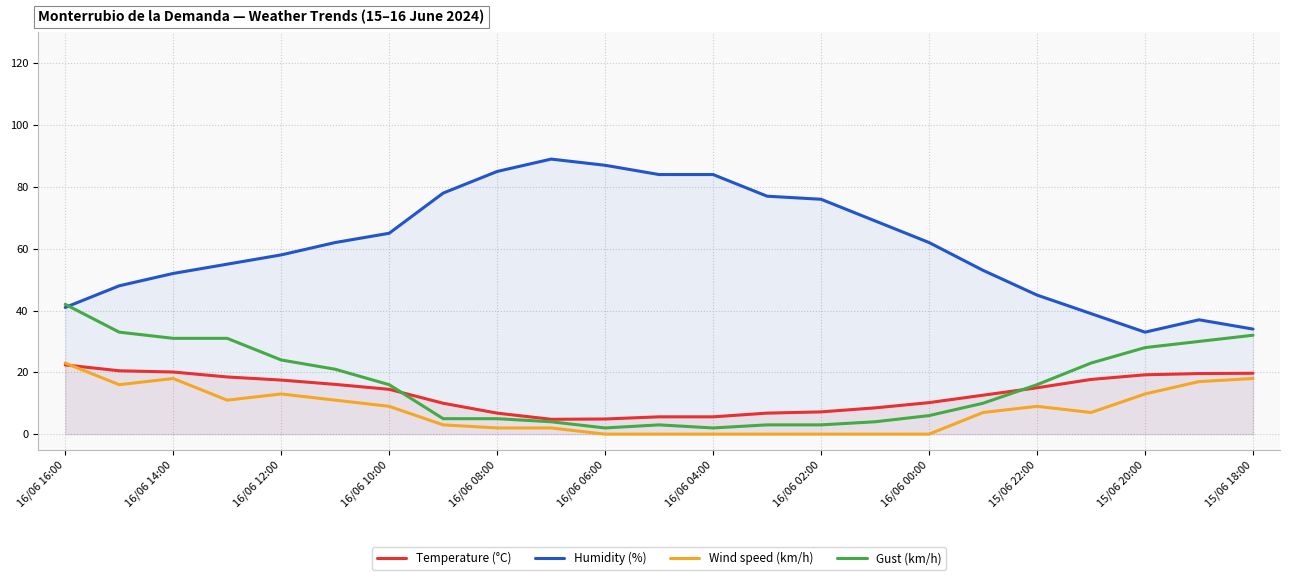

Which series has the largest range (max minus min)?

Humidity (%)